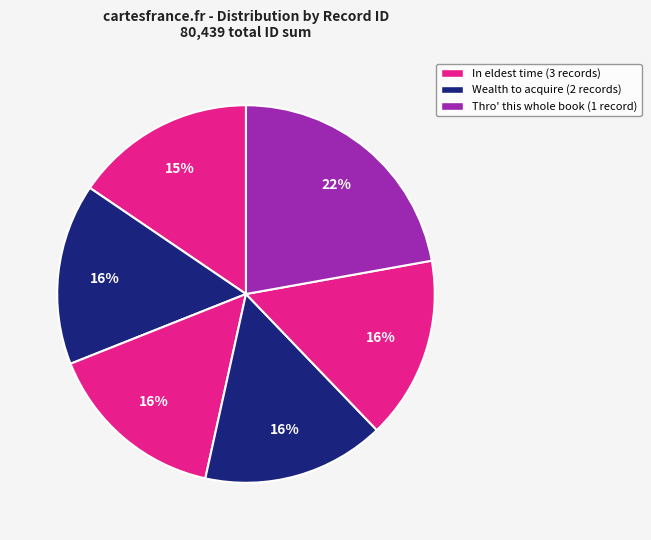

Count the number of slices in the pie.

6